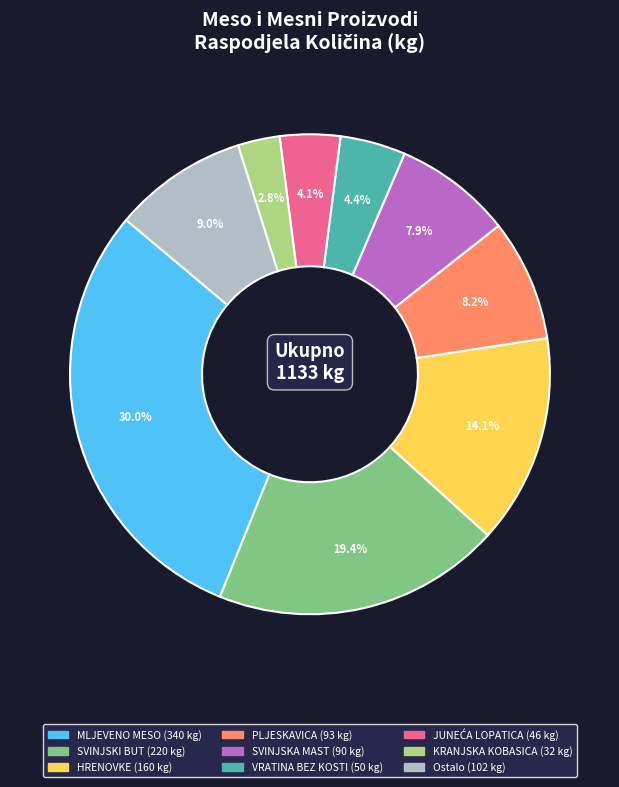

Is there a majority slice in this chart?

No